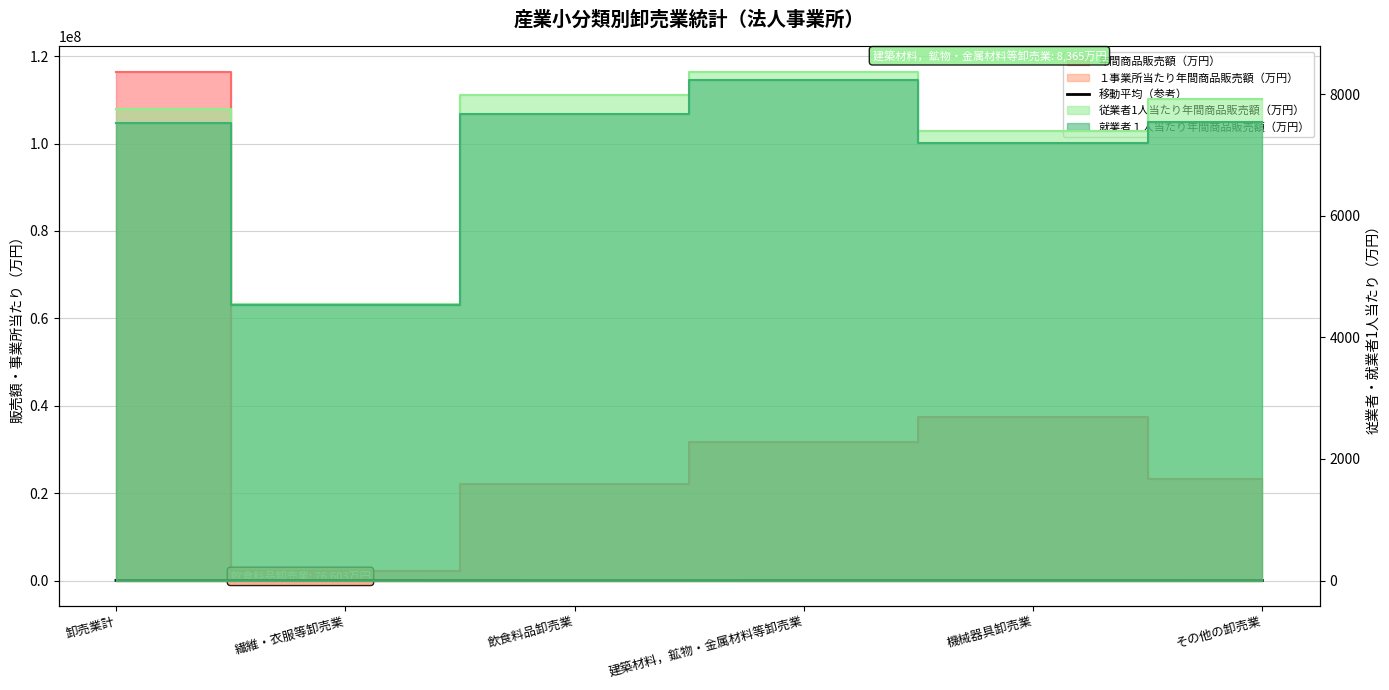

Which category has the lowest value across all series?

飲食料品卸売業